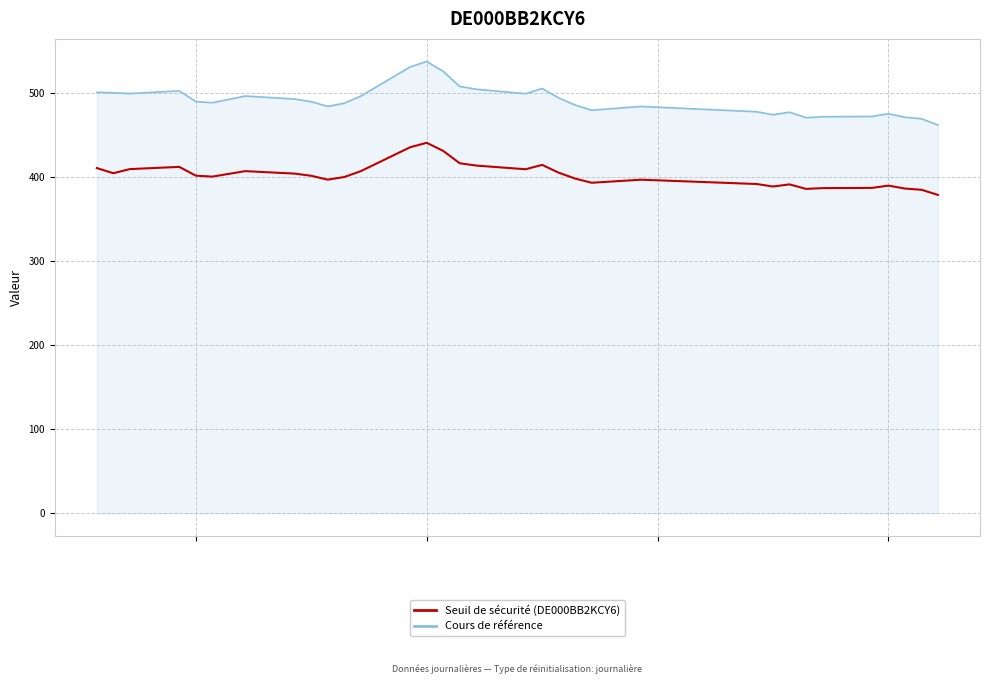

What is the greatest value displayed?

536.9